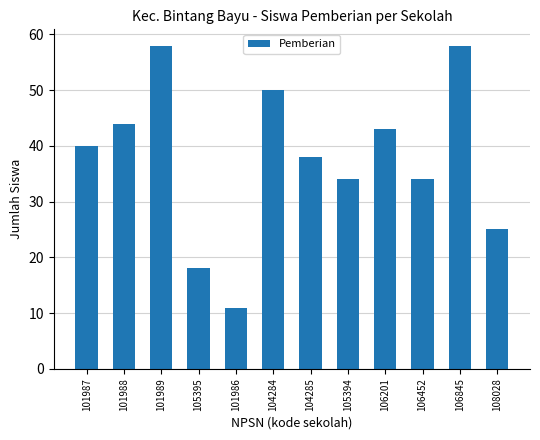

Does the chart contain any negative values?

No